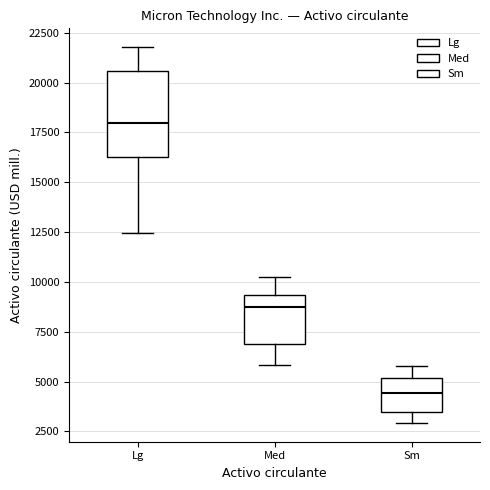

Where does the lower whisker of the box for Sm end on the y-axis? The values are not printed on the chart, so give them approximately, as read against the axis.

3000